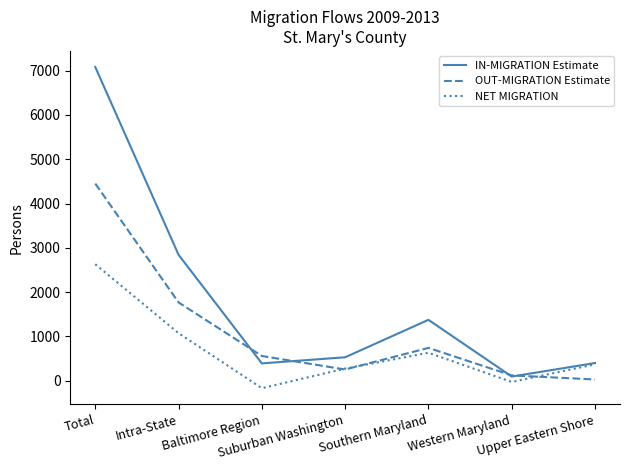

At which label does OUT-MIGRATION Estimate reach its peak?

Total